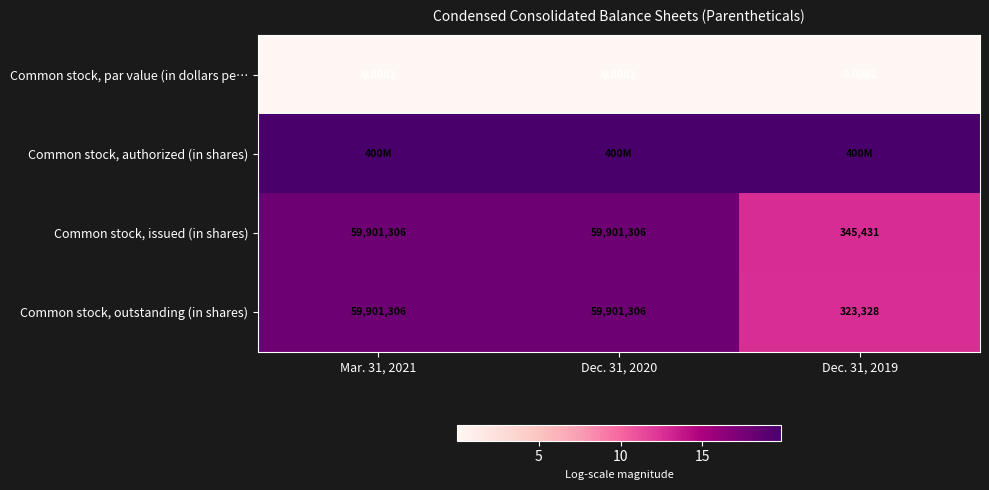

Which category has the highest value across all series?

Mar. 31, 2021